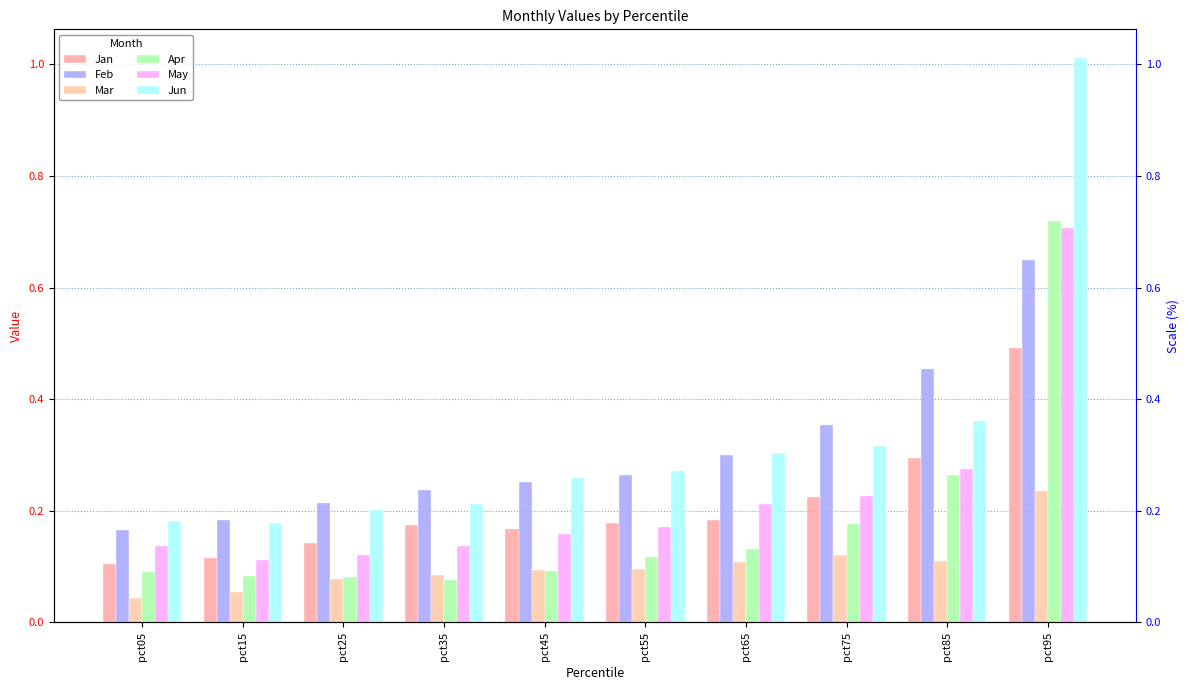

How many bars are there in each group?

6